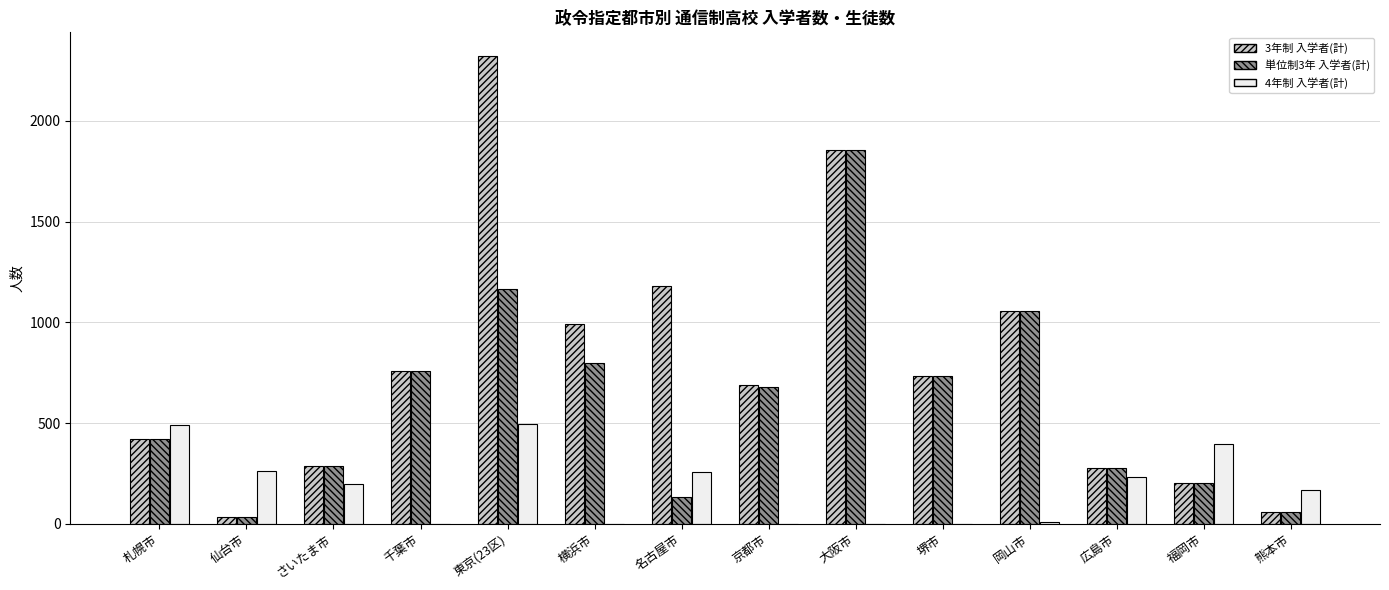

How many groups of bars are there?

14